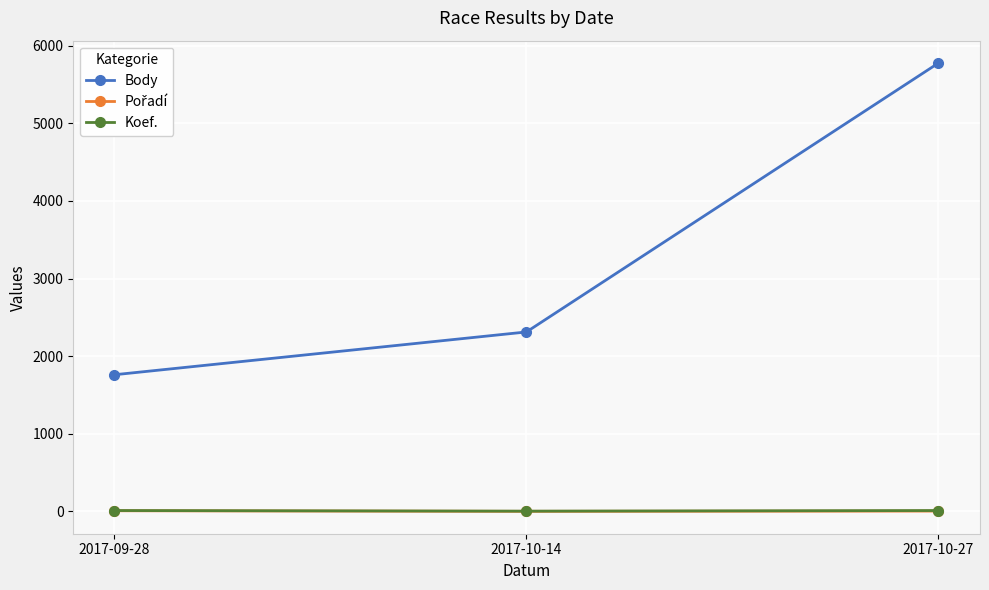

At which category does the chart reach its peak across all series?

2017-10-27